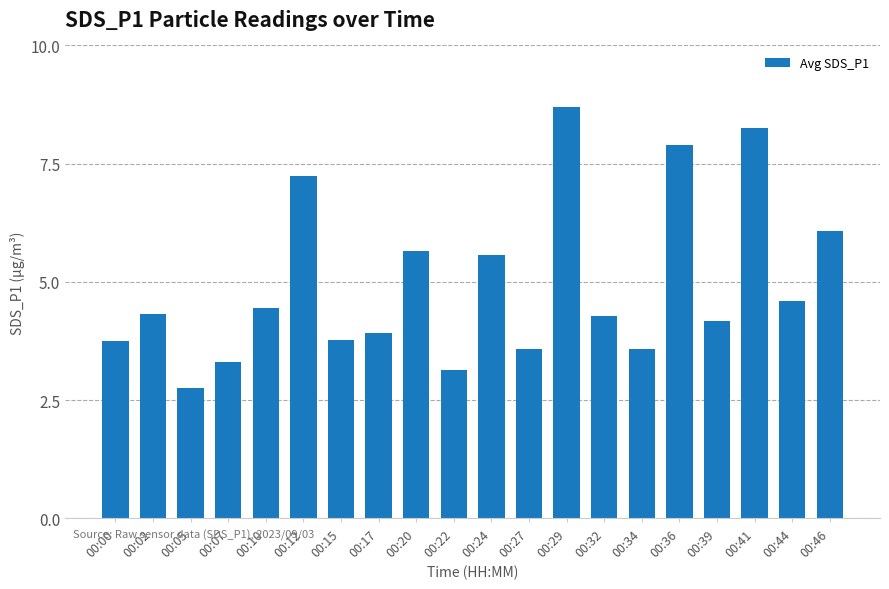

What is the sum of all values?

99.0